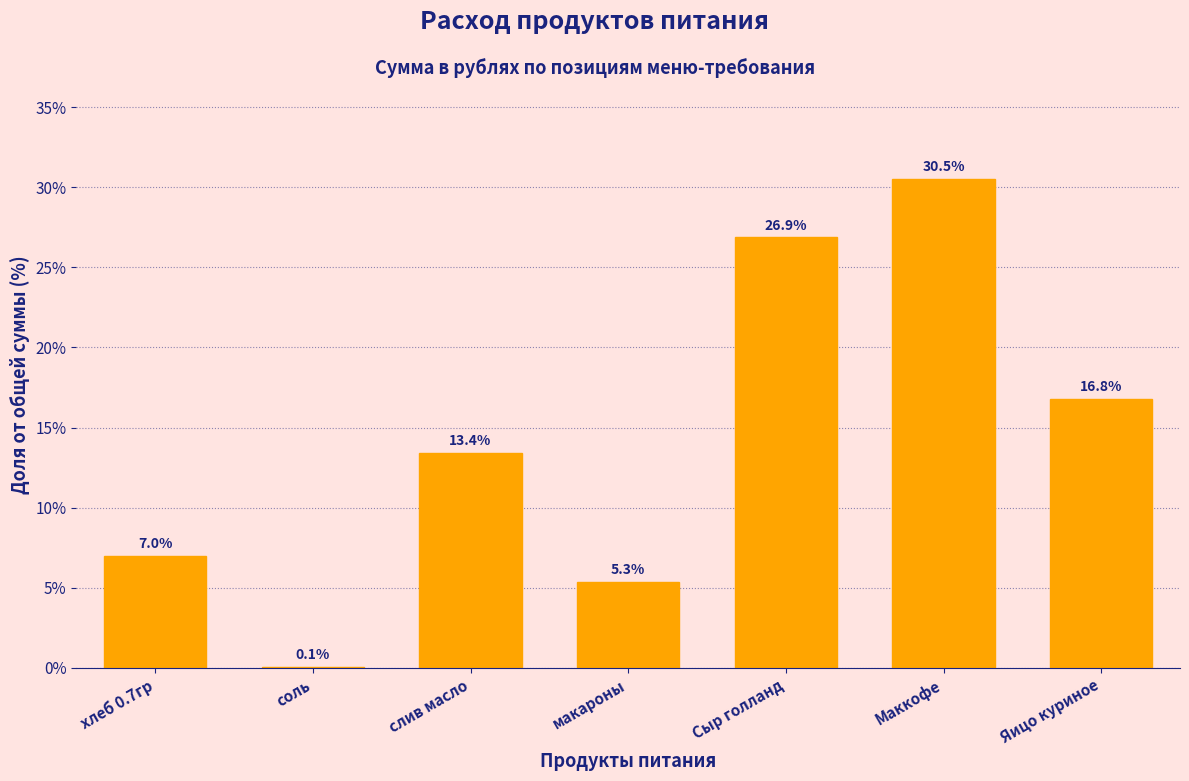

Reading left to right, list all the values displayed in this chart.

хлеб 0.7гр=7.0	соль=0.1	слив масло=13.4	макароны=5.3	Сыр голланд=26.9	Маккофе=30.5	Яицо куриное=16.8